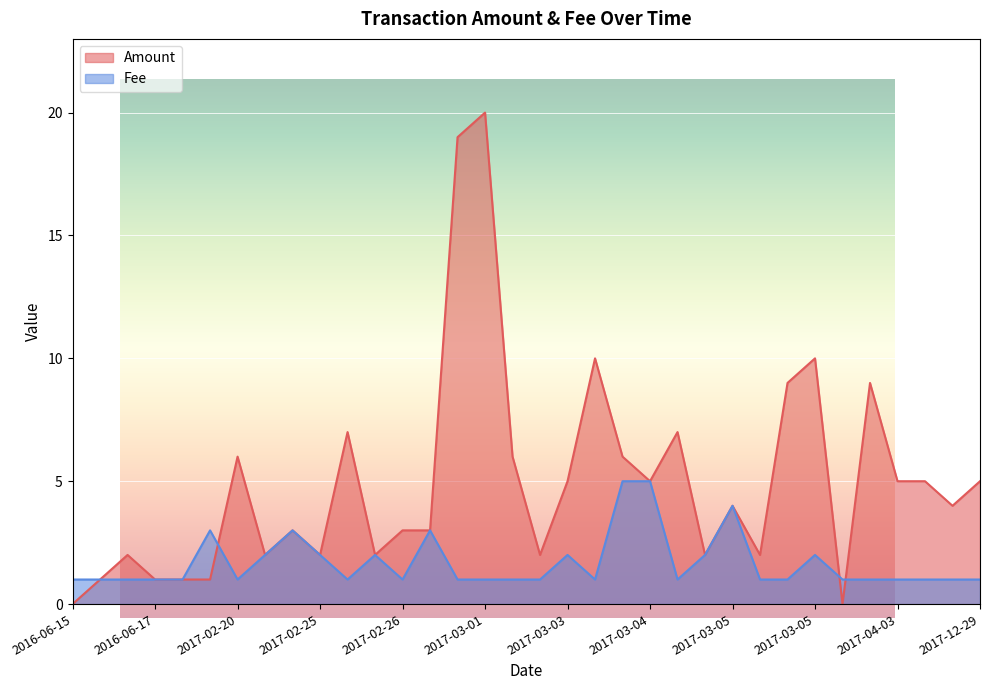

Count the number of categories in the chart.

34